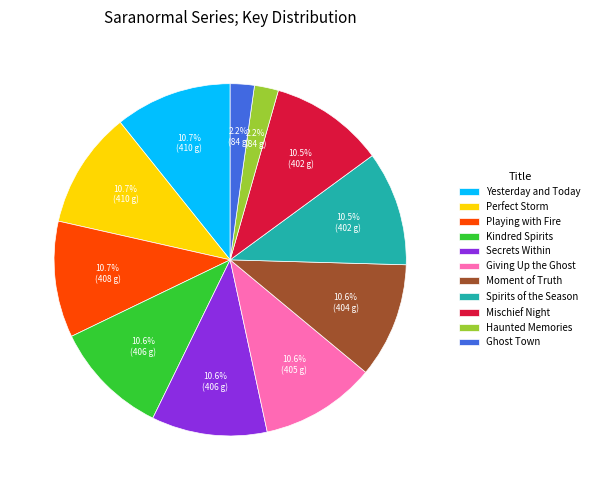

Combined, do Spirits of the Season and Secrets Within account for over 50%?

No